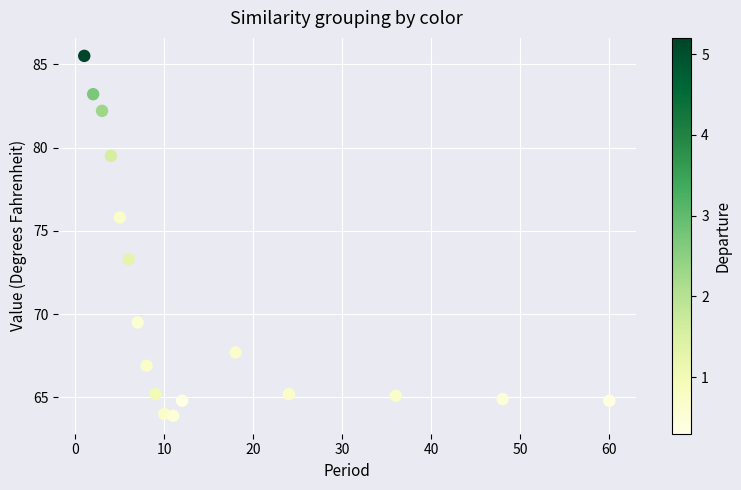

What is the range of X values (max minus min)?

59.0